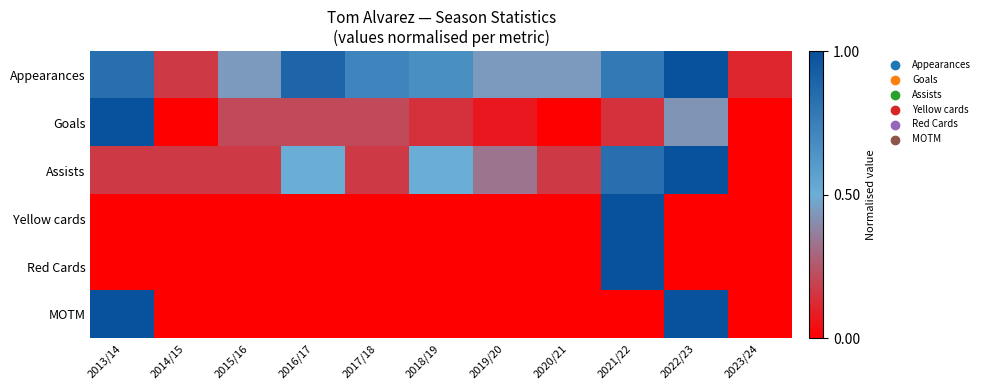

Which series changed the most between 2016/17 and 2017/18?

Assists